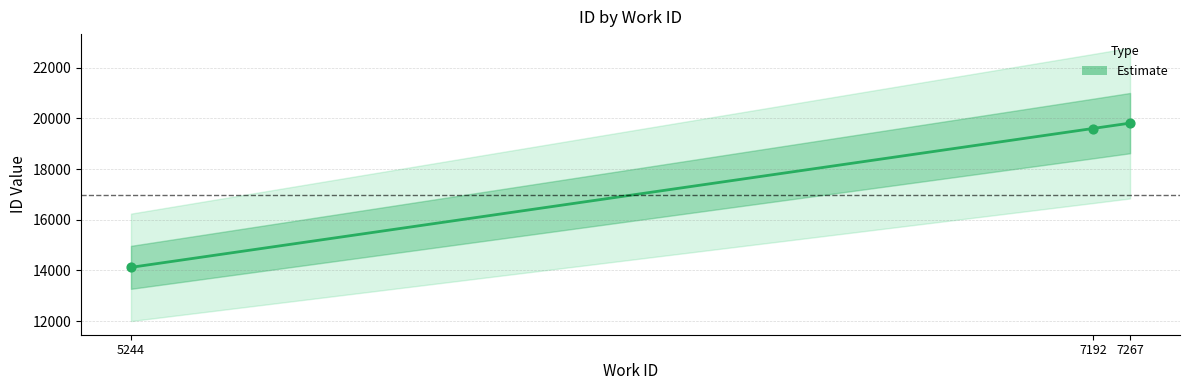

What is the change in value from 5244 to 7267?

+5688